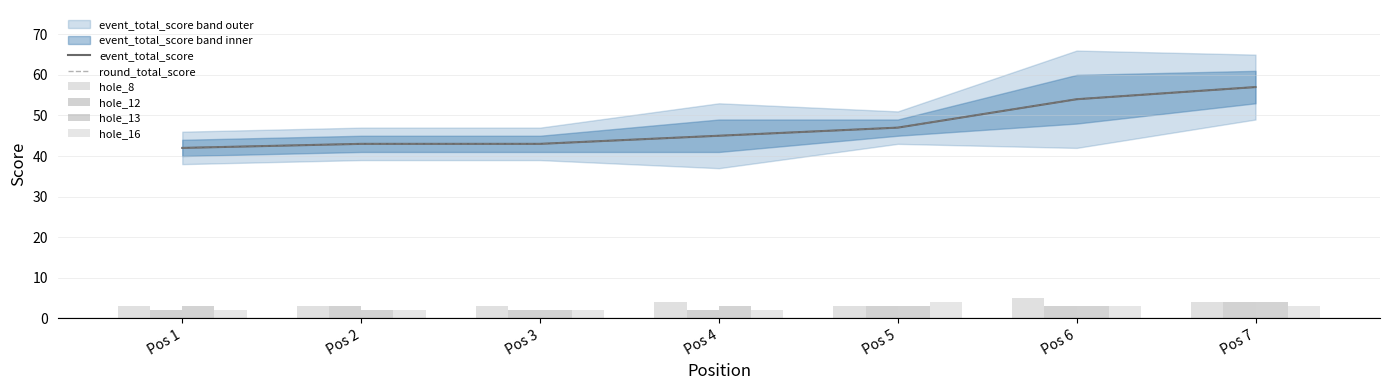

What is the sum of the hole_8 values at Pos 3 and Pos 7?

7